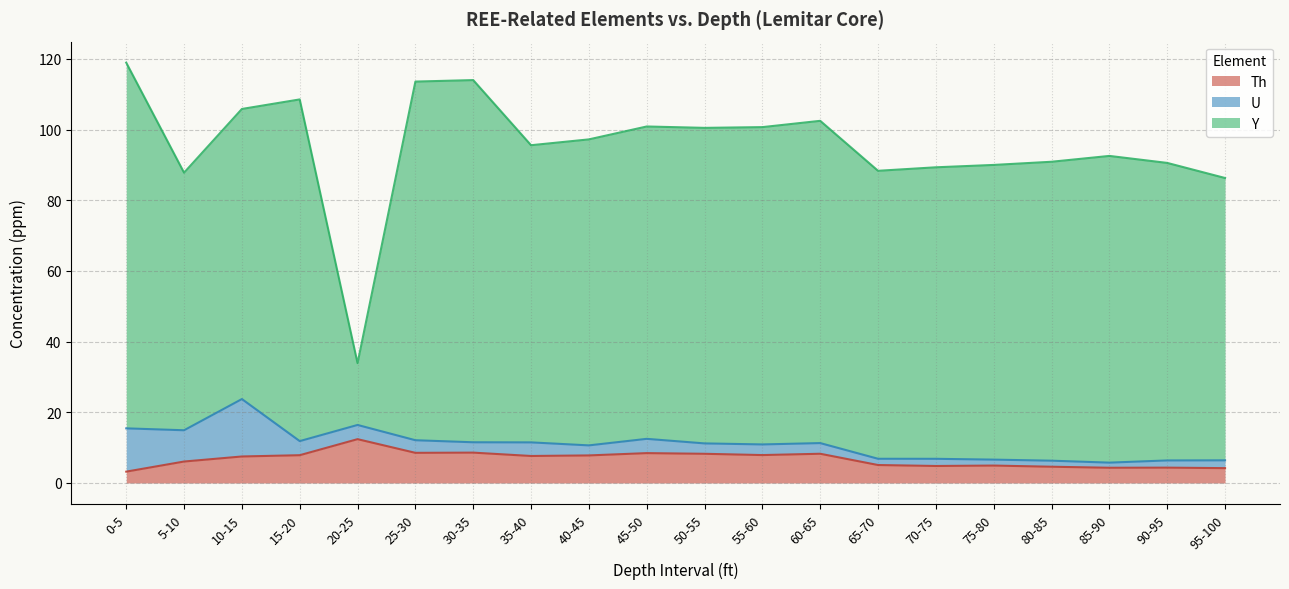

Rank the series at 75-80 from lowest to highest value.

U, Th, Y